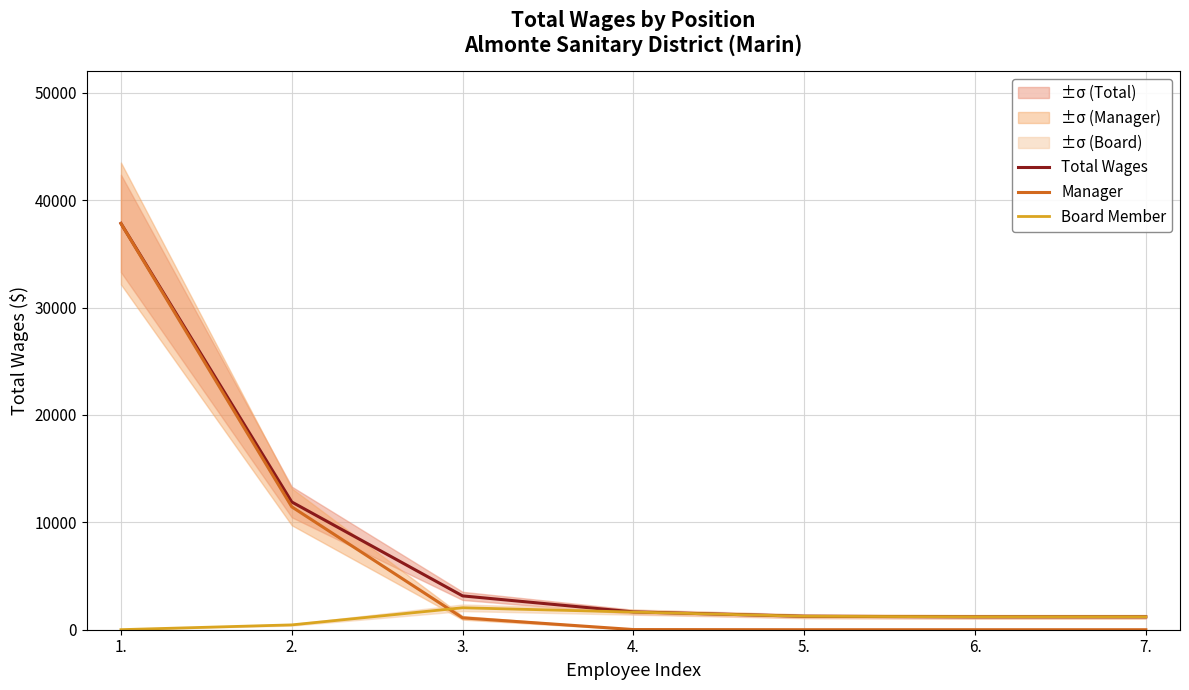

What is the label of the 1st point from the left?

1.